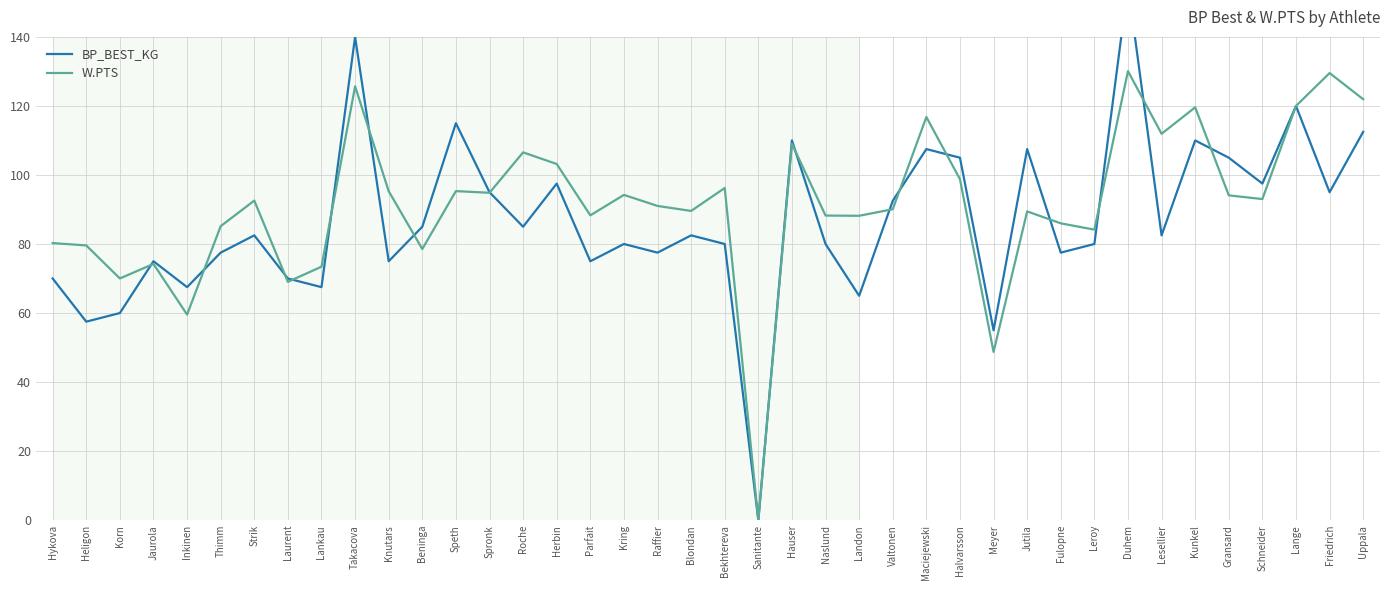

How many positive values does the BP_BEST_KG series have?

39